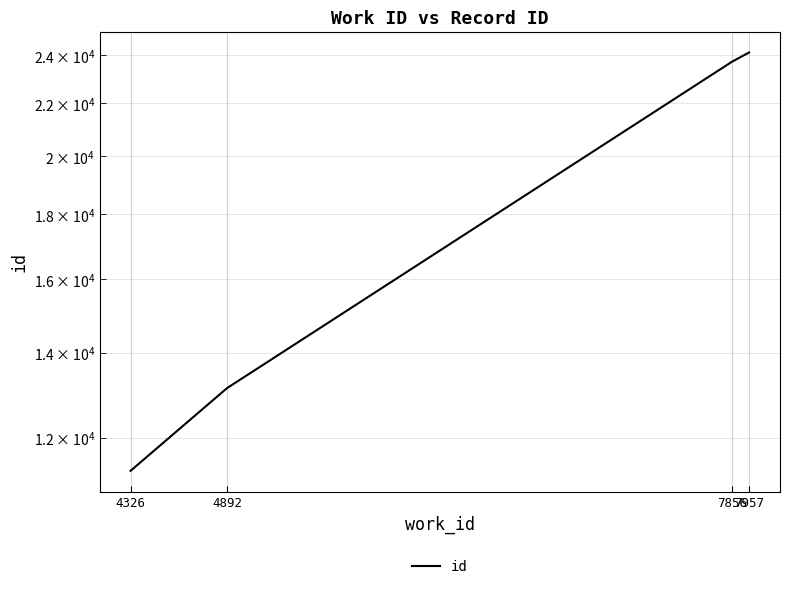

Where is the data nearest to the value 17715?

4892